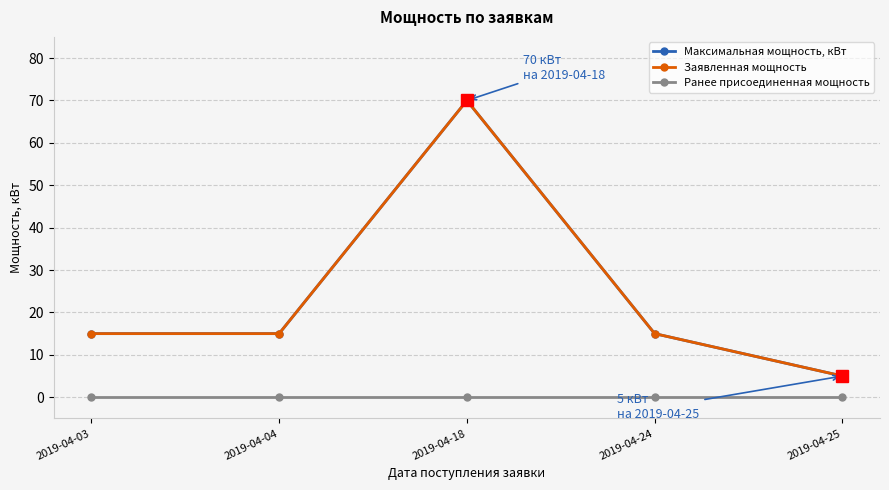

Is this an area chart (filled region under the line)?

No